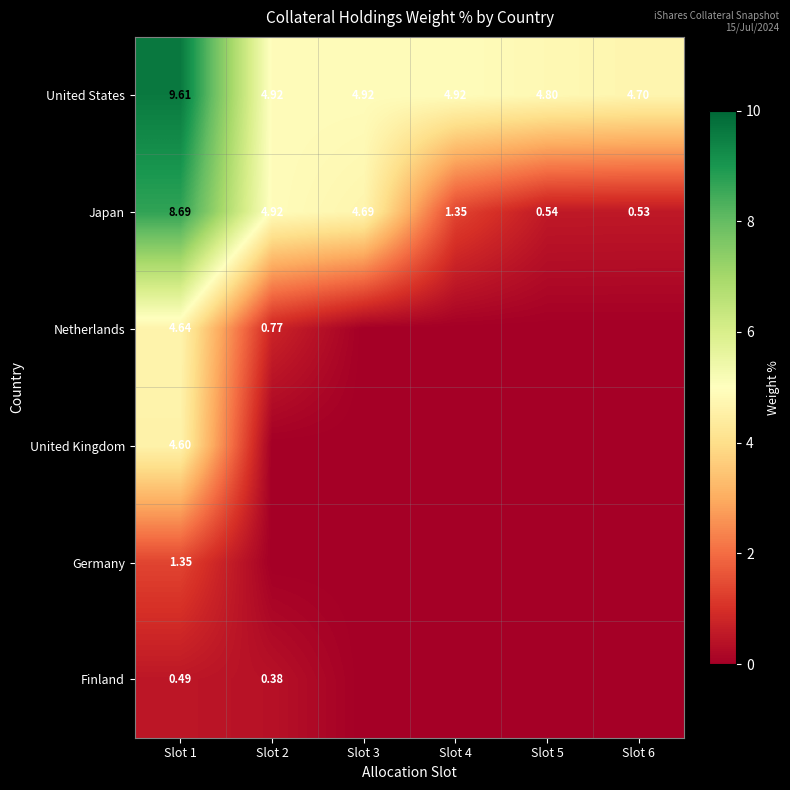

At which category is the sum across all series the highest?

Slot 1